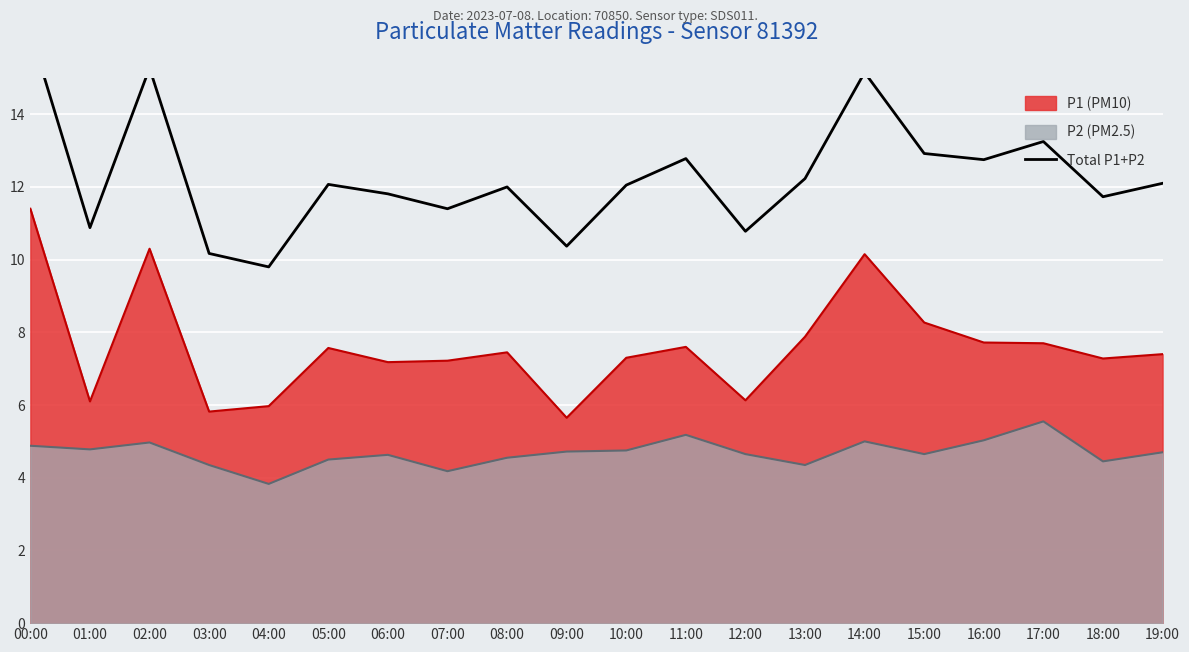

The chart shows a value of 6.3 at 18:00. True or false?

False